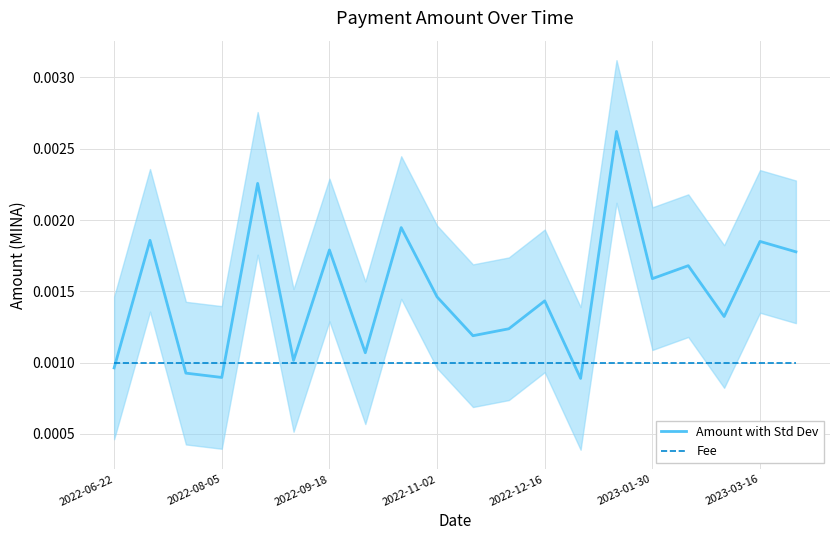

Which series has the largest range (max minus min)?

Amount with Std Dev